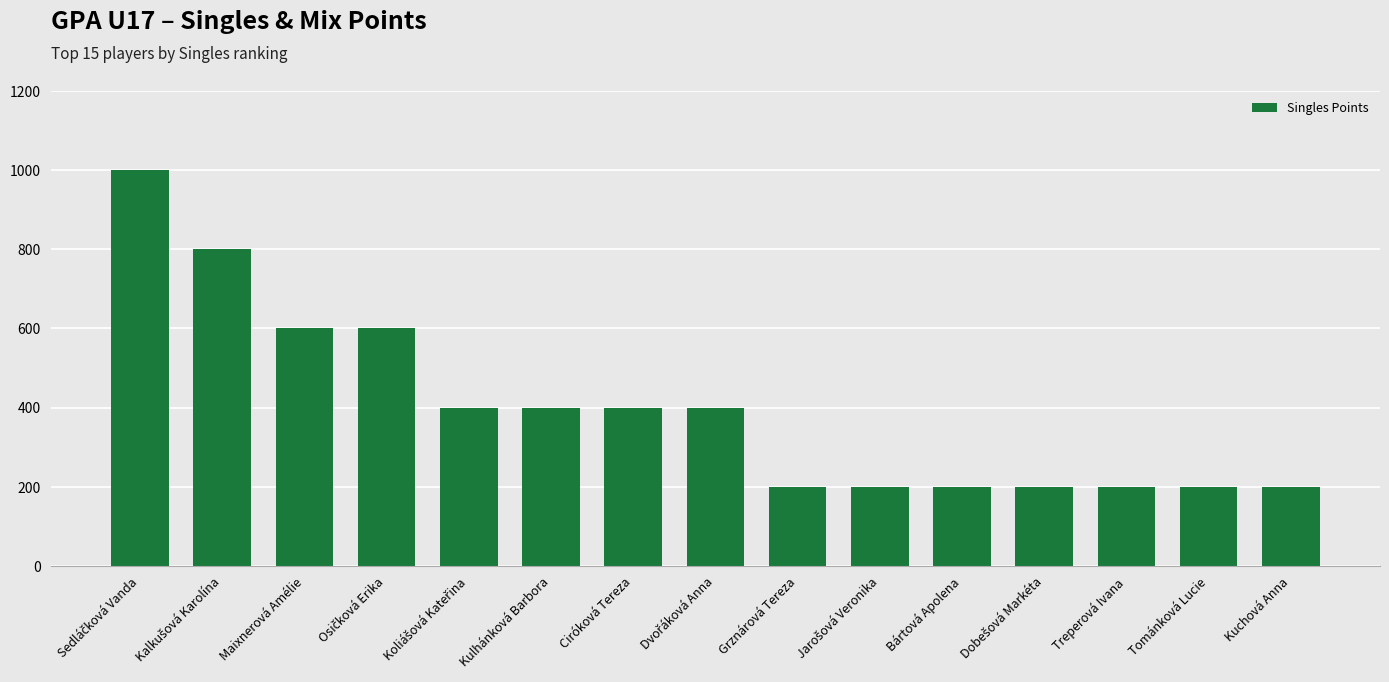

What is the value of the 9th bar from the left?

200